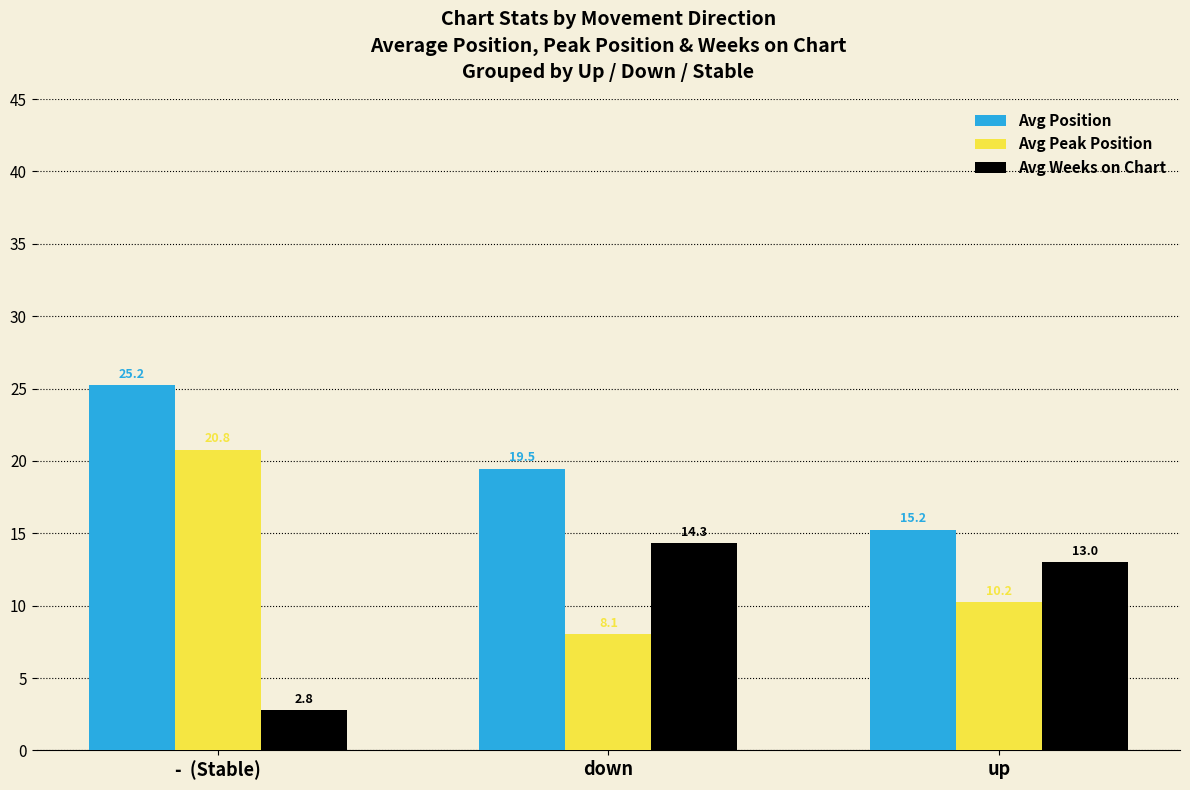

What is the minimum value for Avg Weeks on Chart?

2.8